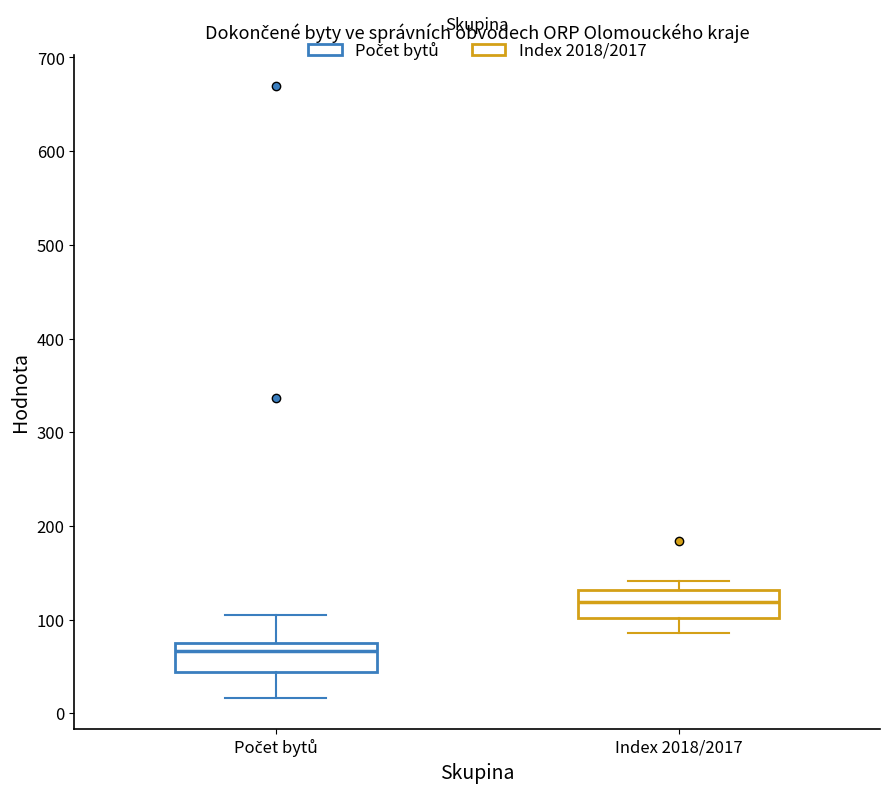

Reading left to right, read every box against the y-axis: the position of its median line, the range the box covers, and the ends of its whiskers. The values are not printed on the chart, so give them approximately, as read against the axis.

Počet bytů: median 70, box 40 to 80, whiskers 20 to 110
Index 2018/2017: median 120, box 100 to 130, whiskers 90 to 140